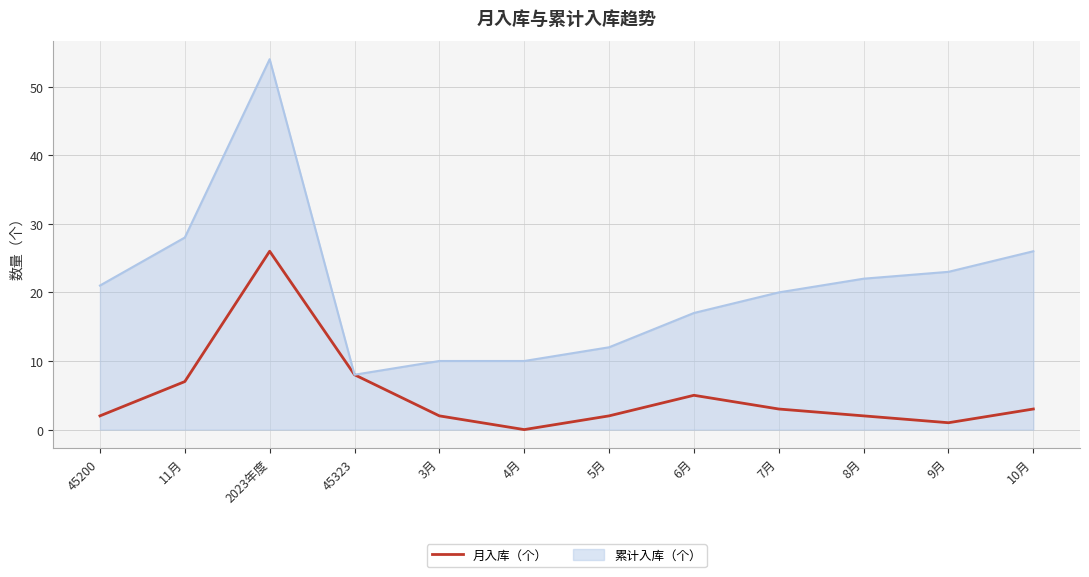

Which series has the widest spread of values?

累计入库（个）